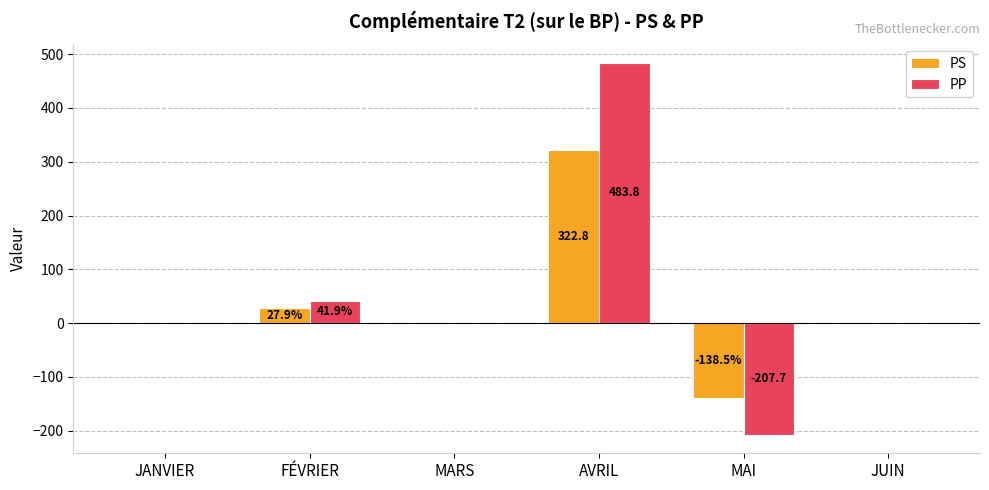

The PP series shows 41.9 at FÉVRIER. True or false?

True